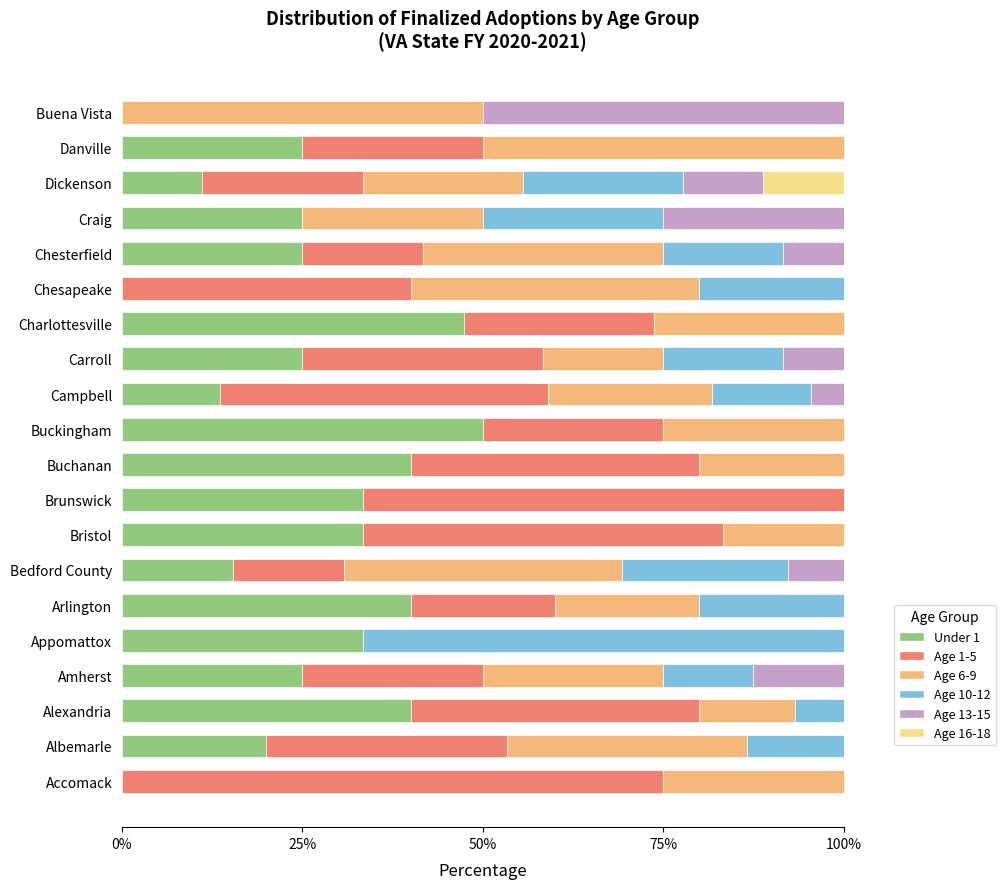

What is the total value across all series at Buckingham?

100.0